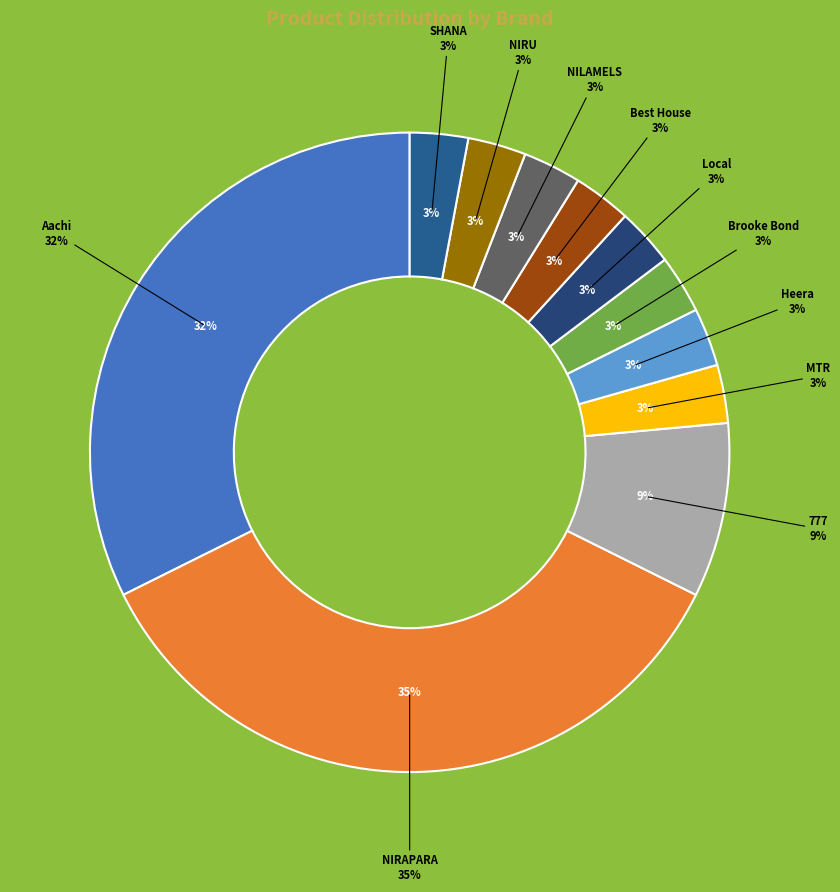

True or false: 777 accounts for 16% of the total.

False